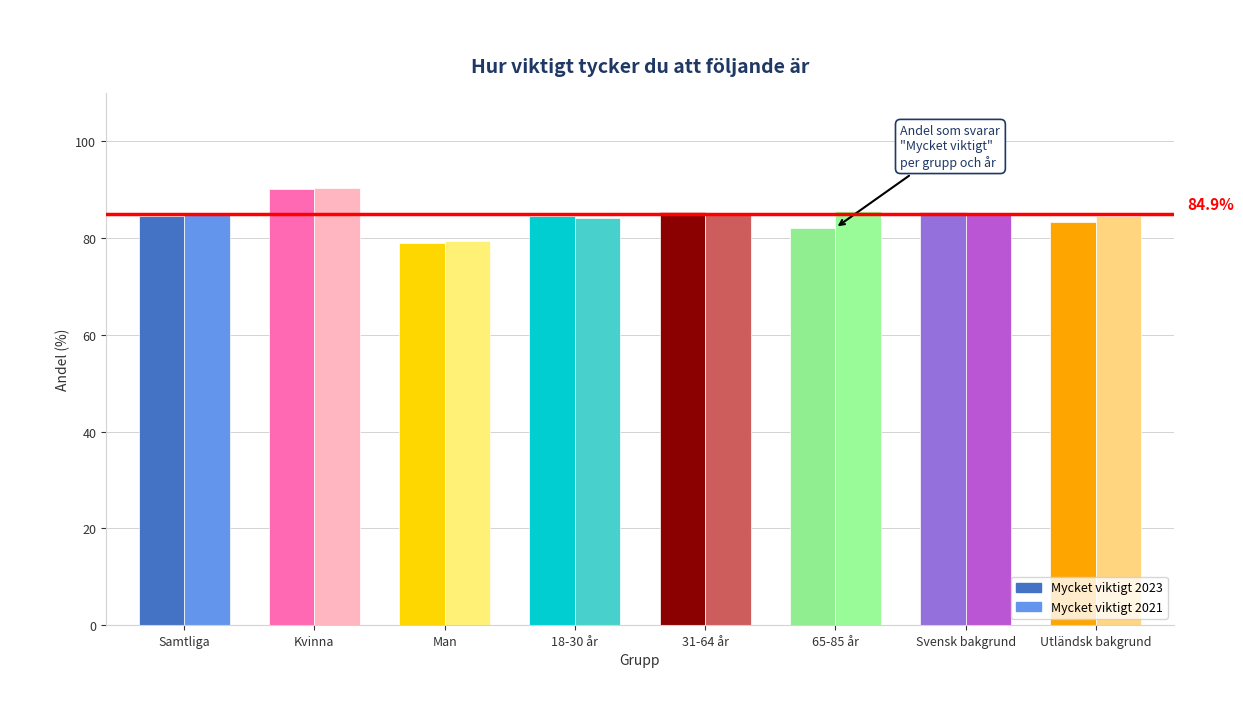

What is the total value across all series at Samtliga?

169.5